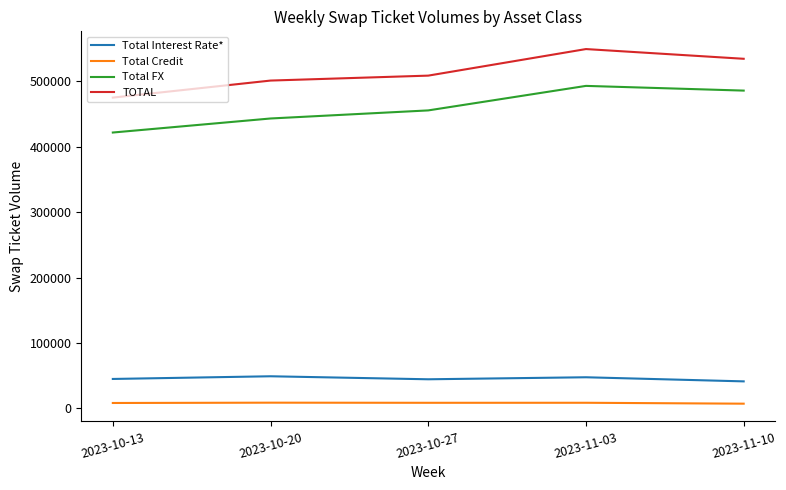

Rank the series at 2023-11-10 from highest to lowest value.

TOTAL, Total FX, Total Interest Rate*, Total Credit